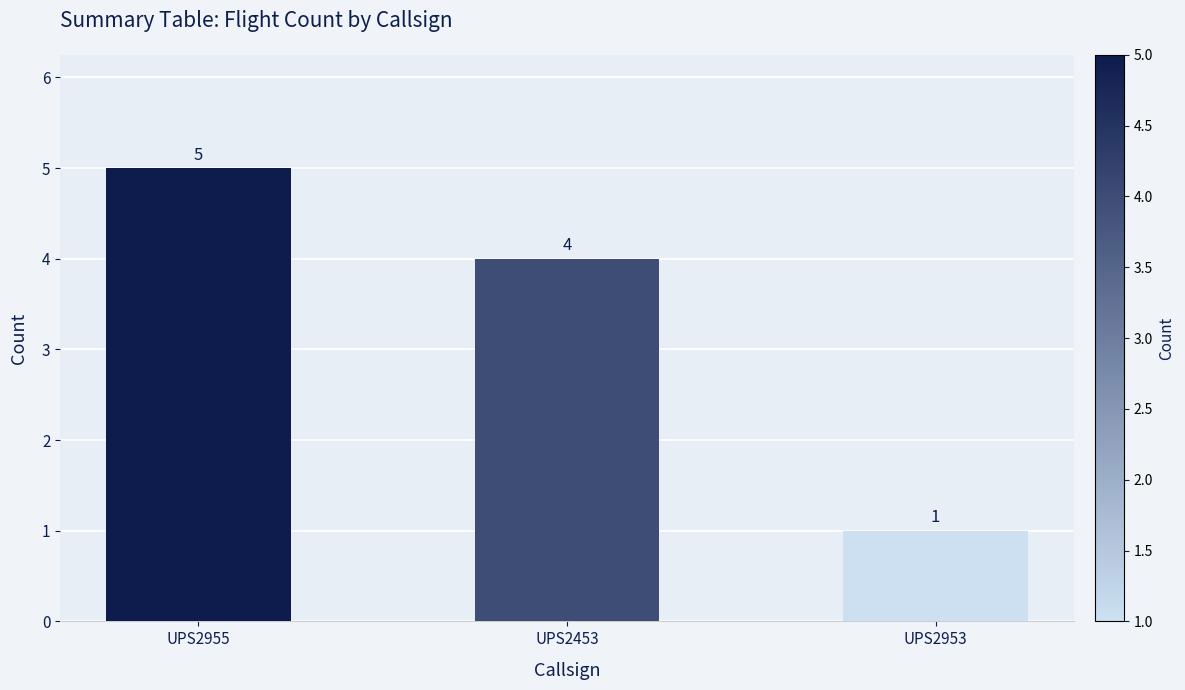

How many bars are there in total?

3